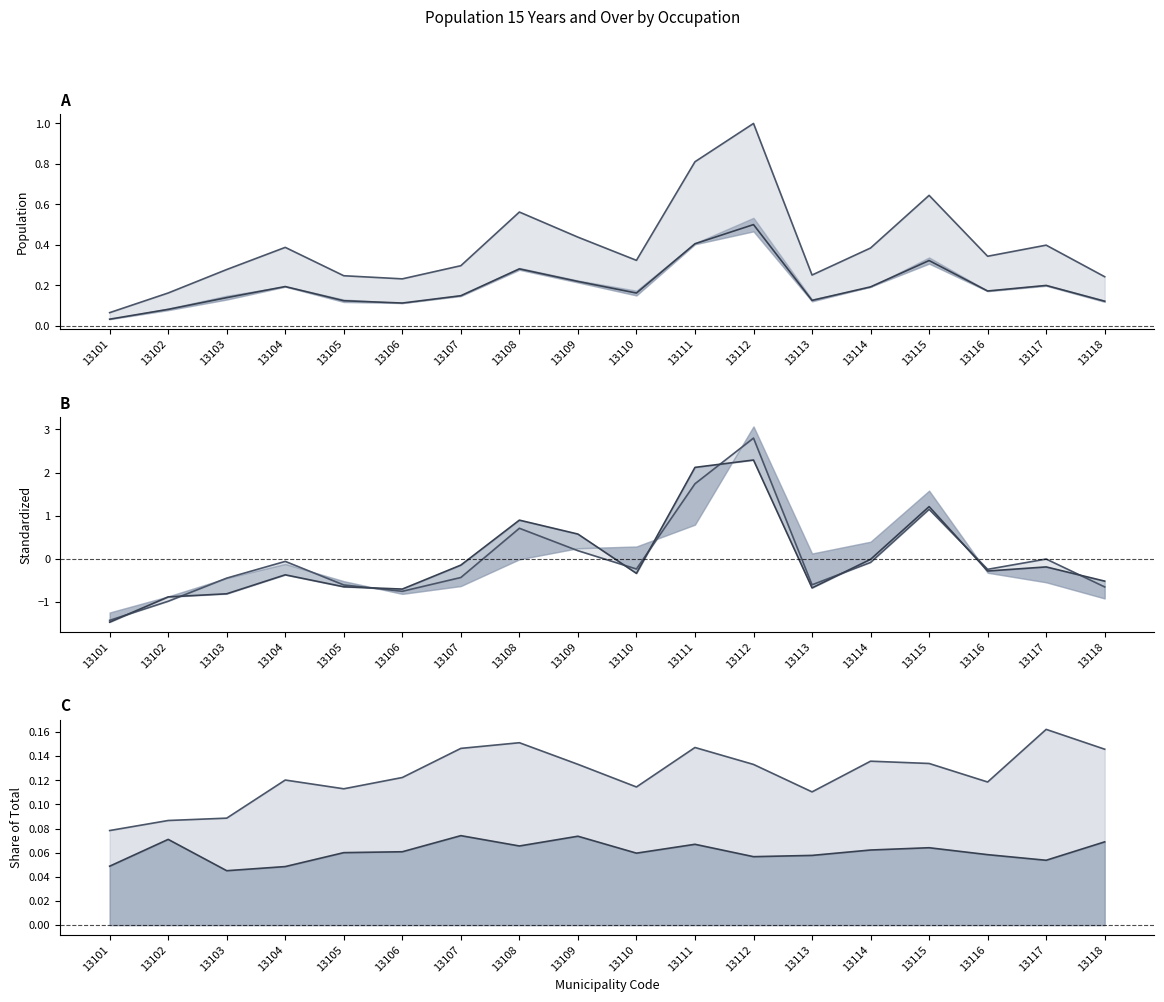

What is the difference between the Technical (col_17) values at 13109 and 13113?

1.2